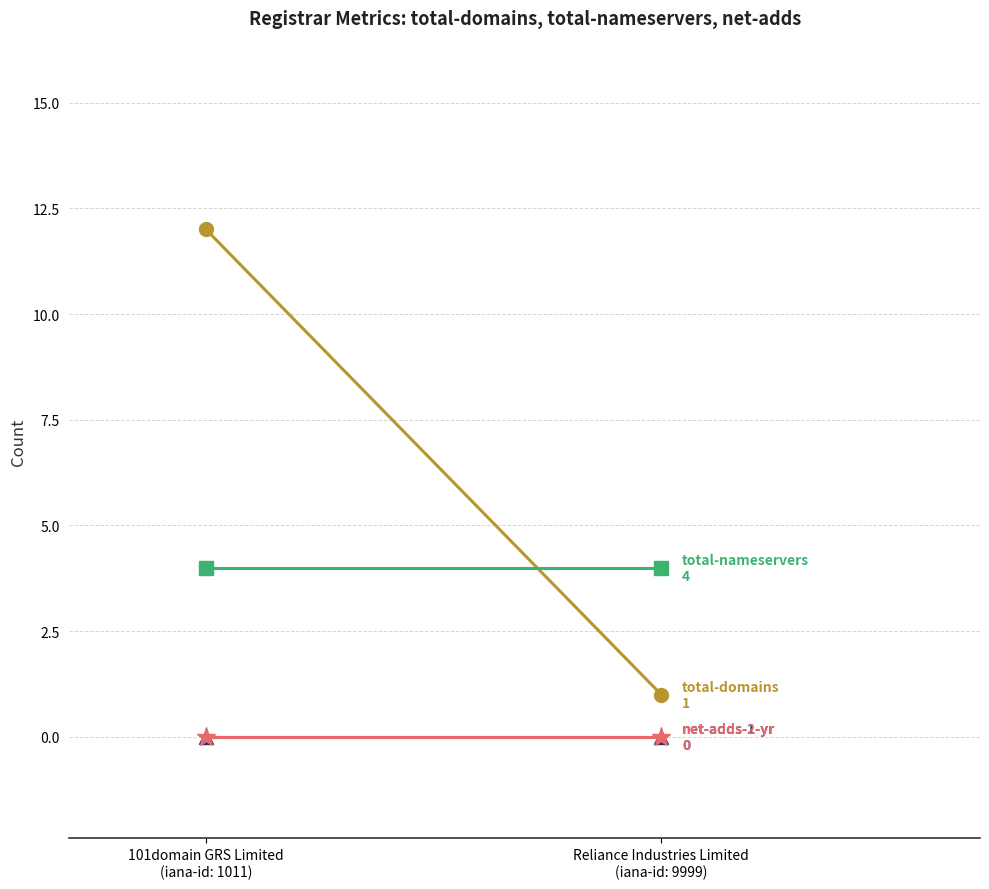

Between 101domain GRS Limited
(iana-id: 1011) and Reliance Industries Limited
(iana-id: 9999), which is larger?

101domain GRS Limited
(iana-id: 1011)